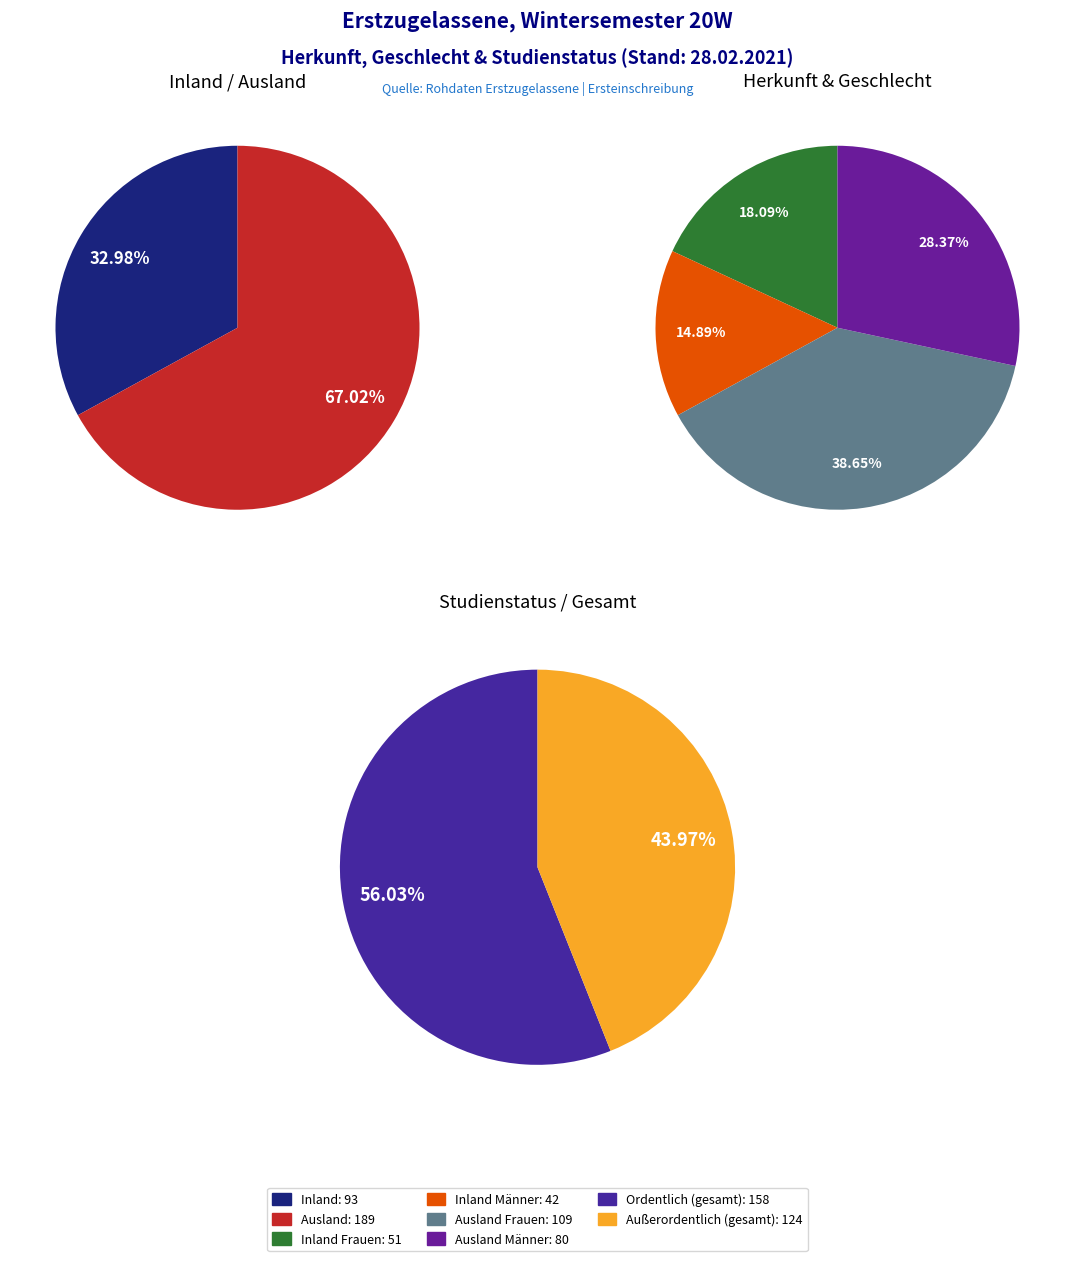

Rank the series at Ordentlich (Ersteinschreibung) from lowest to highest value.

Inland Männer, Inland Frauen, Ausland Männer, Ausland Frauen